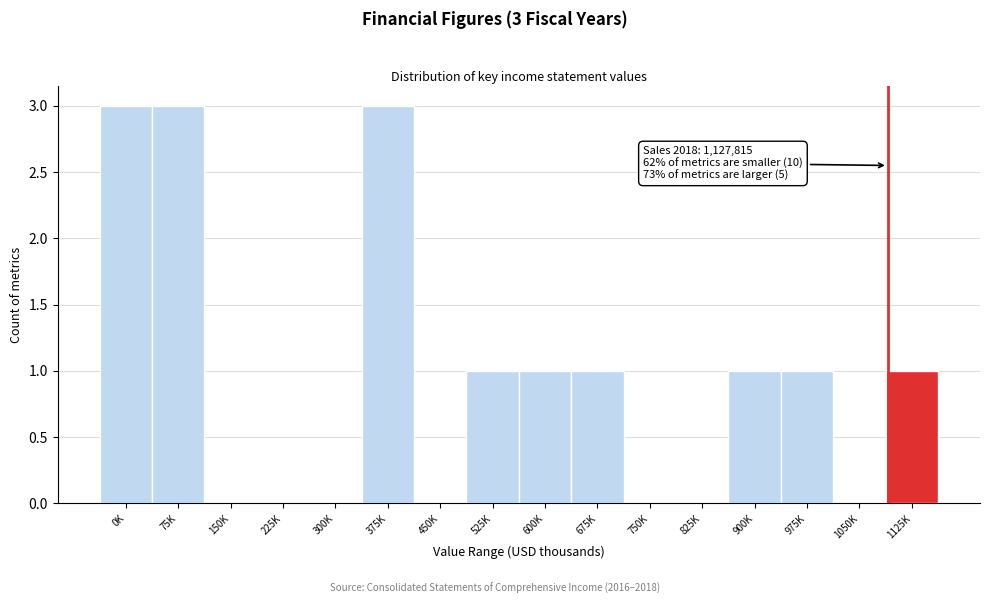

Reading right to left, transcribe all the data shown in this chart.

1125K=1	1050K=0	975K=1	900K=1	825K=0	750K=0	675K=1	600K=1	525K=1	450K=0	375K=3	300K=0	225K=0	150K=0	75K=3	0K=3